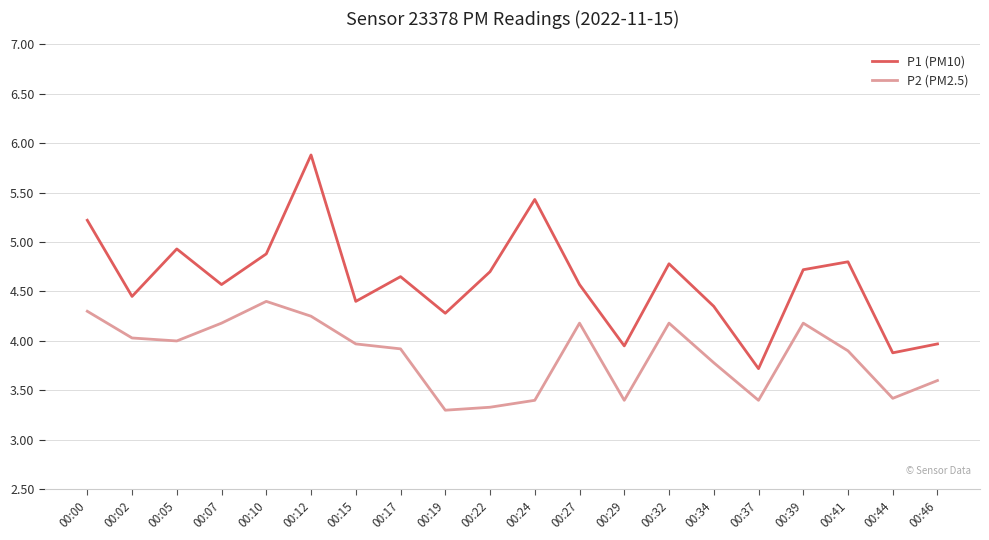

True or false: P1 (PM10) has a value of 1.0 at 00:29.

False